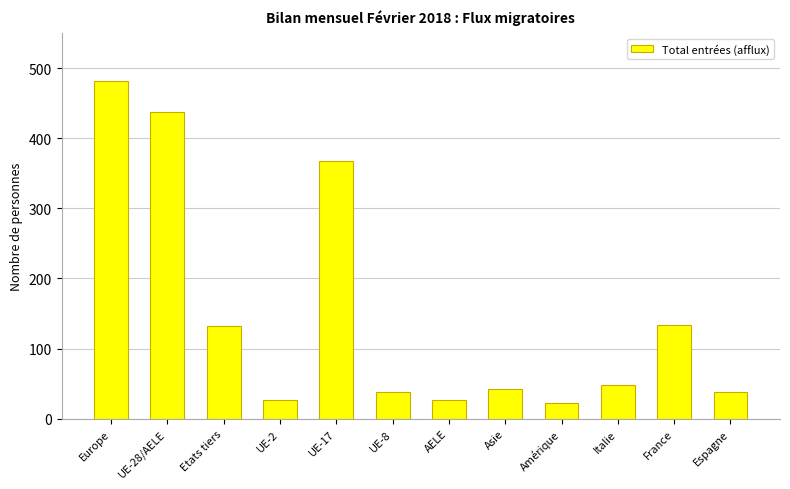

What is the label of the 1st bar from the right?

Espagne